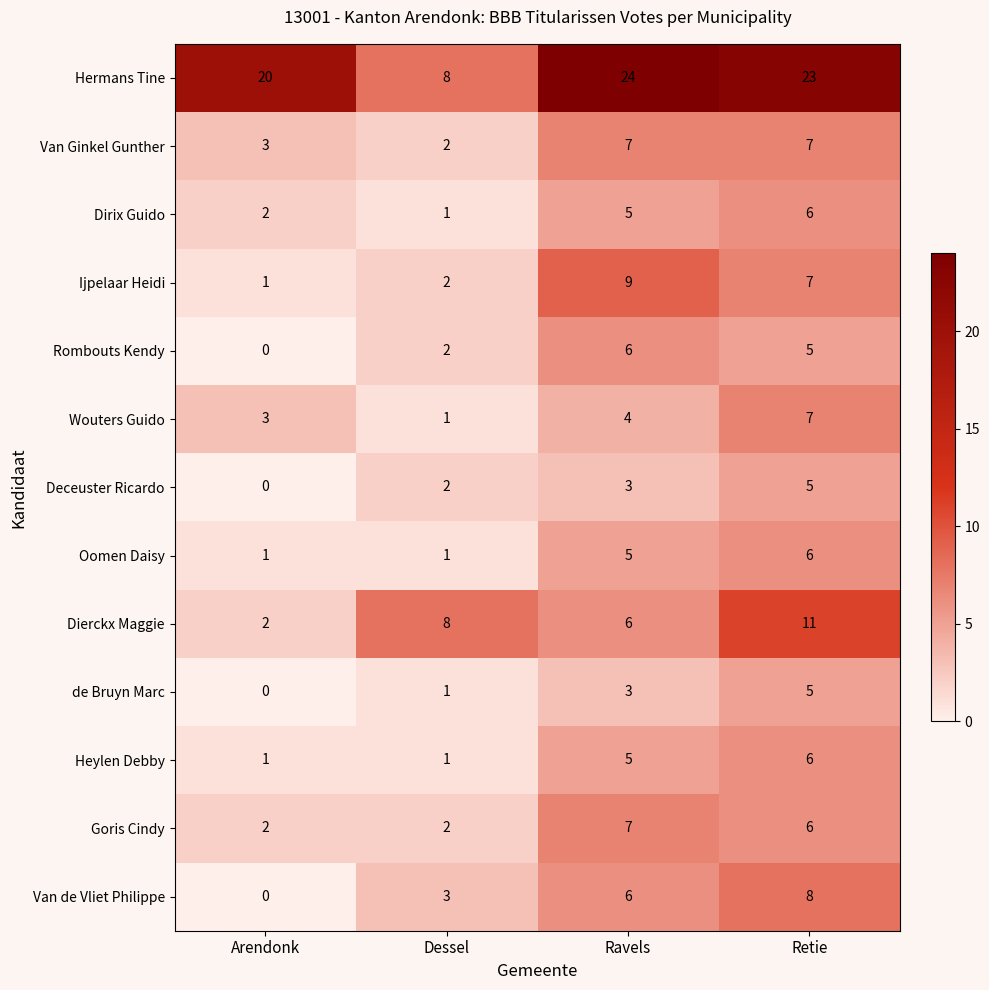

List the labels in order of Ijpelaar Heidi value, largest first.

Ravels, Retie, Dessel, Arendonk